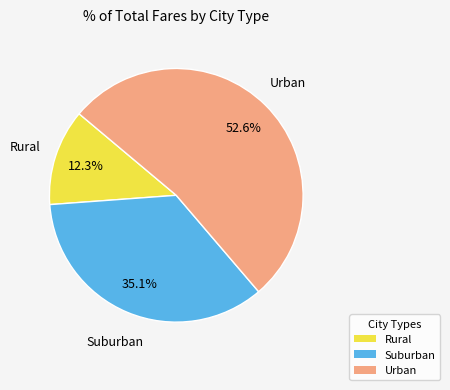

Is there a majority slice in this chart?

Yes